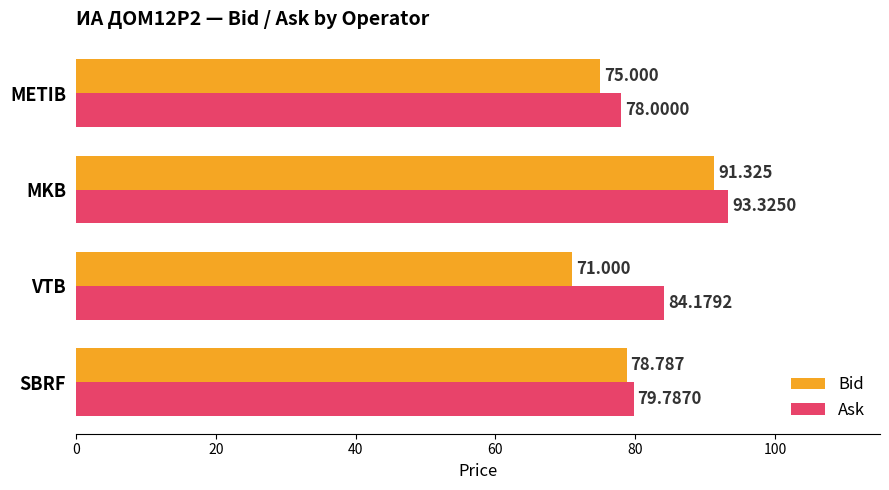

List the series in order of their peak value, highest first.

Ask, Bid